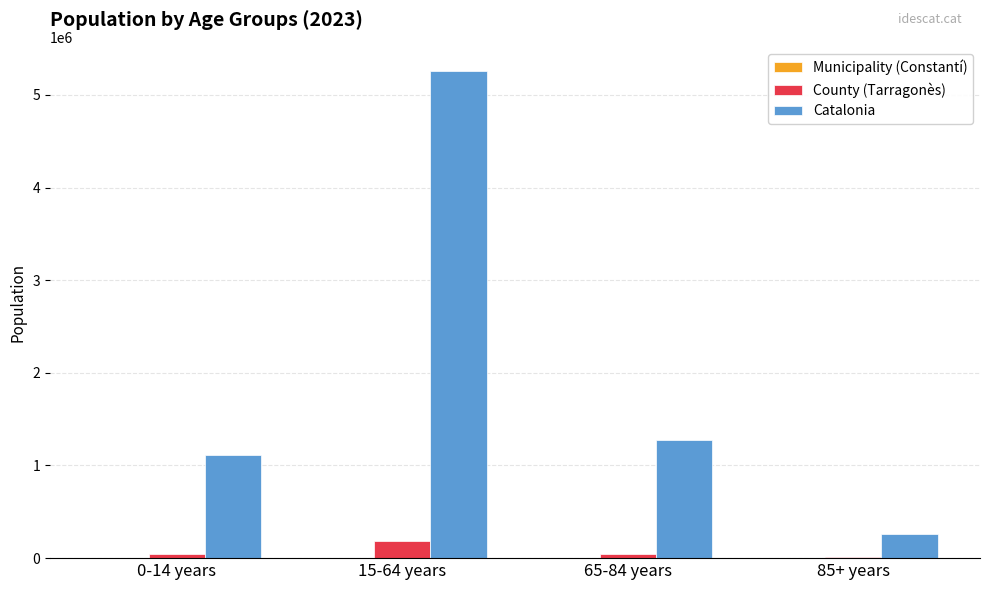

The value of Catalonia at 15-64 years is 8254589. True or false?

False